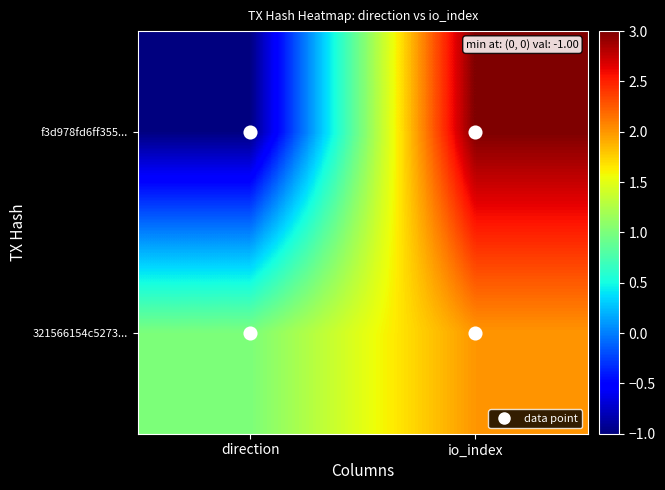

Reading left to right, transcribe all the data shown in this chart.

f3d978fd6ff355...: direction=-1	io_index=3
321566154c5273...: direction=1	io_index=2